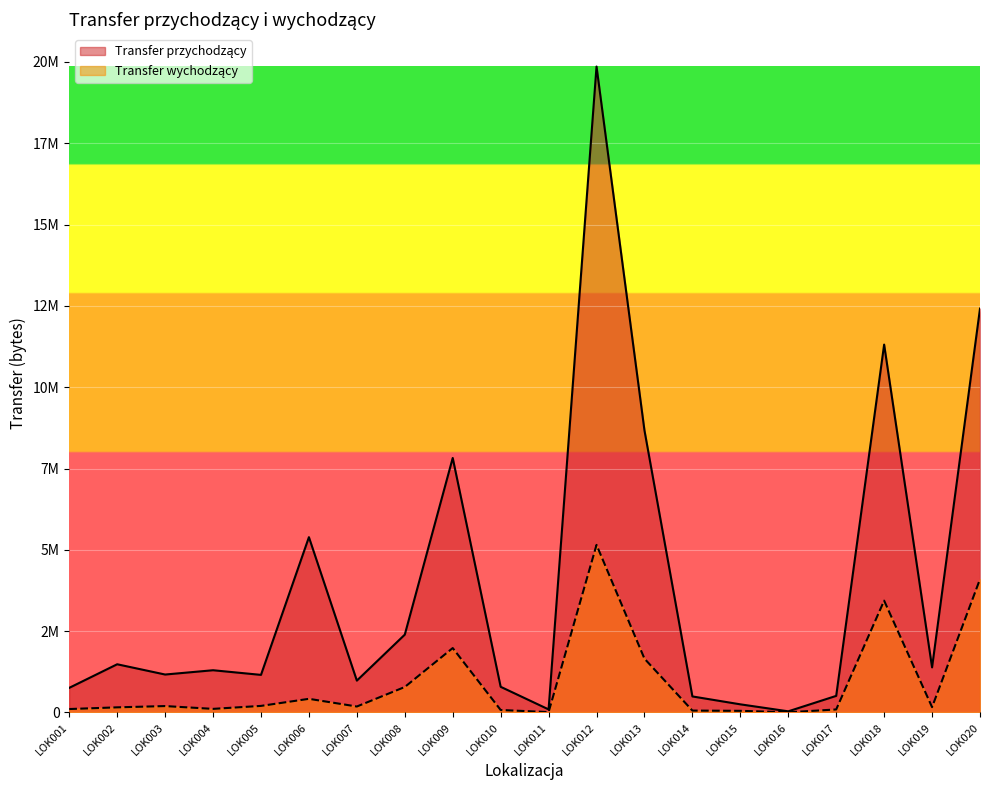

What is the value of the Transfer wychodzący point at the 18th from the left?

3437928